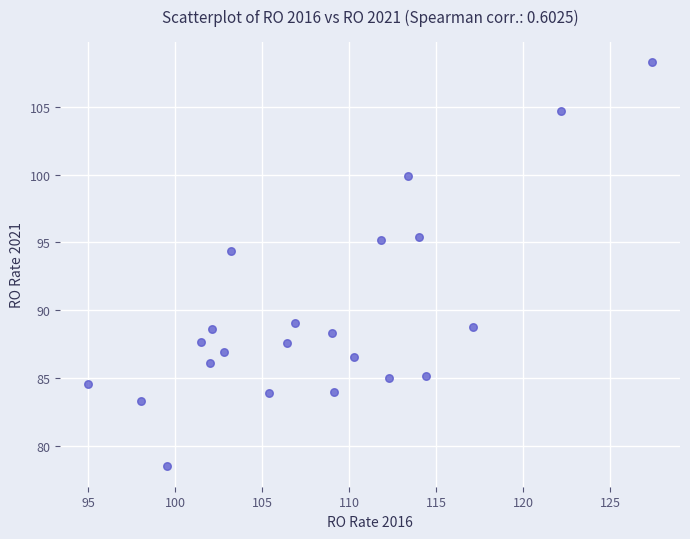

What is the range of X values (max minus min)?

32.4